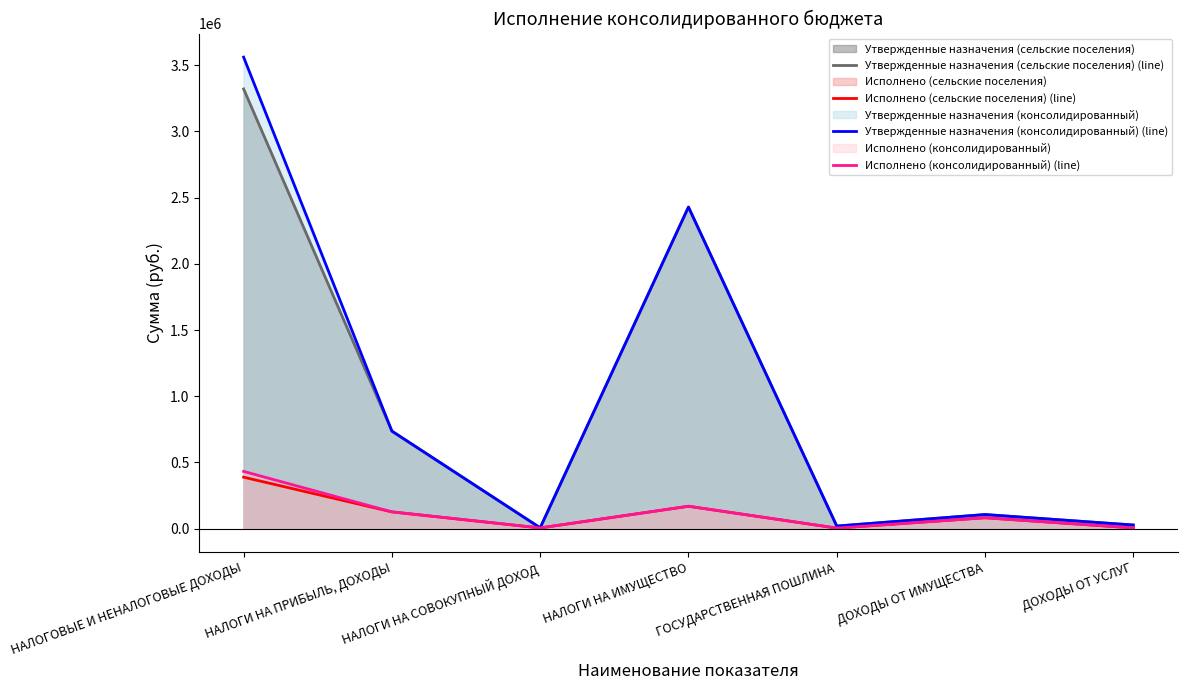

How many lines are shown in the chart?

4